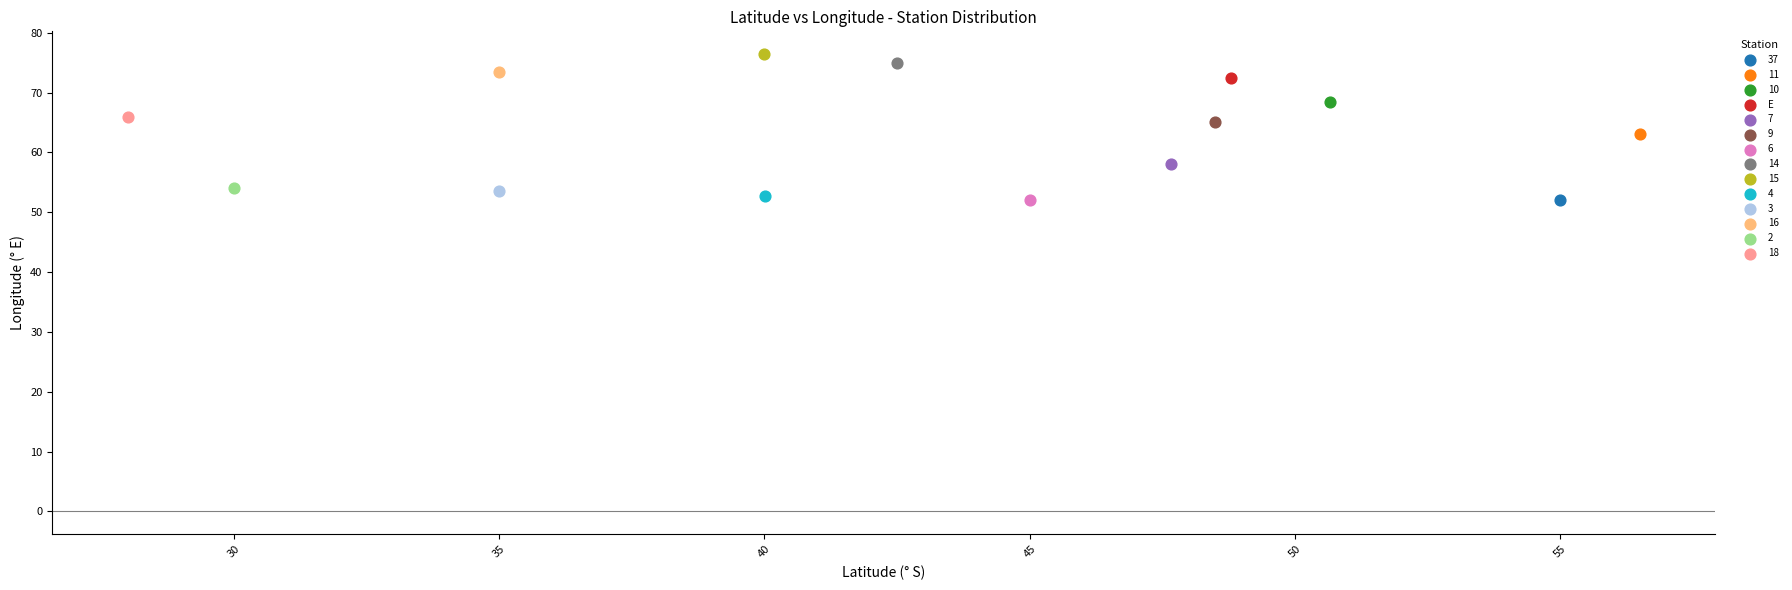

What are all the series names shown in the legend?

37, 11, 10, E, 7, 9, 6, 14, 15, 4, 3, 16, 2, 18